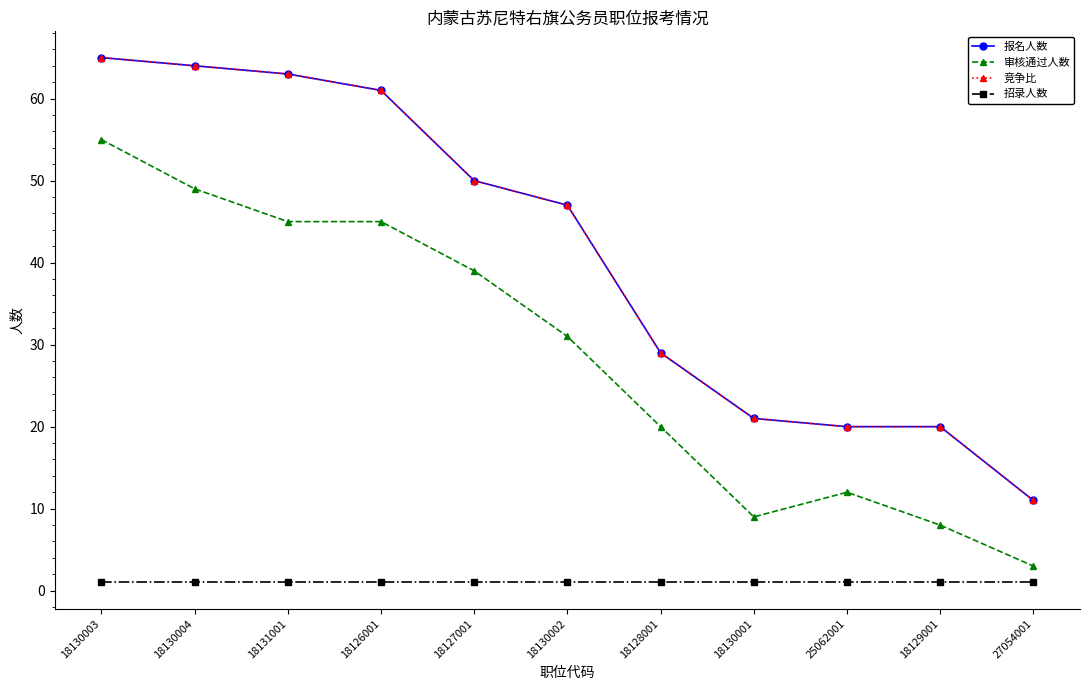

Which series changed the most between 18127001 and 25062001?

报名人数